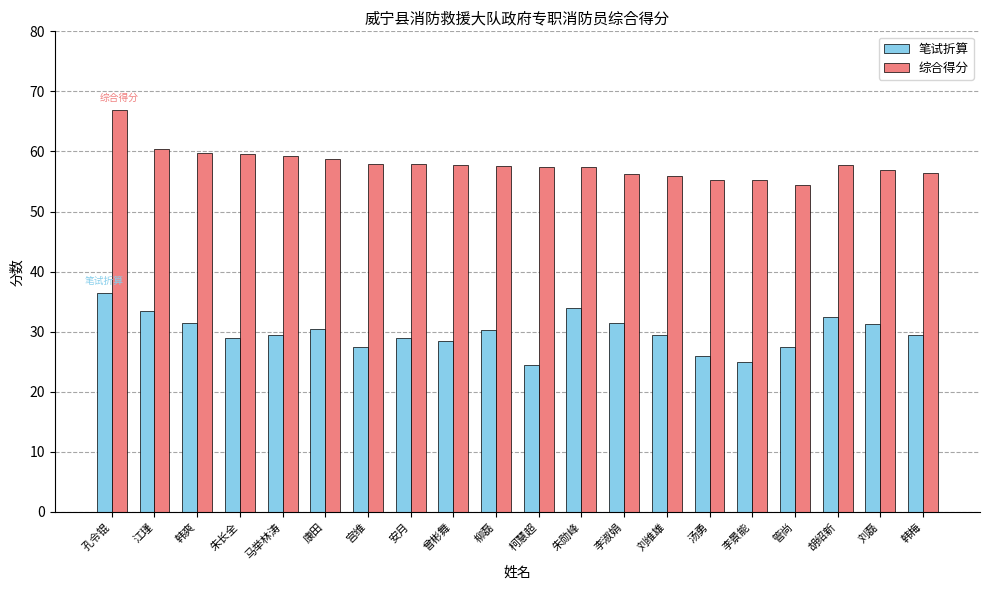

What is the spread (max minus min) of values at 管尚?

26.9